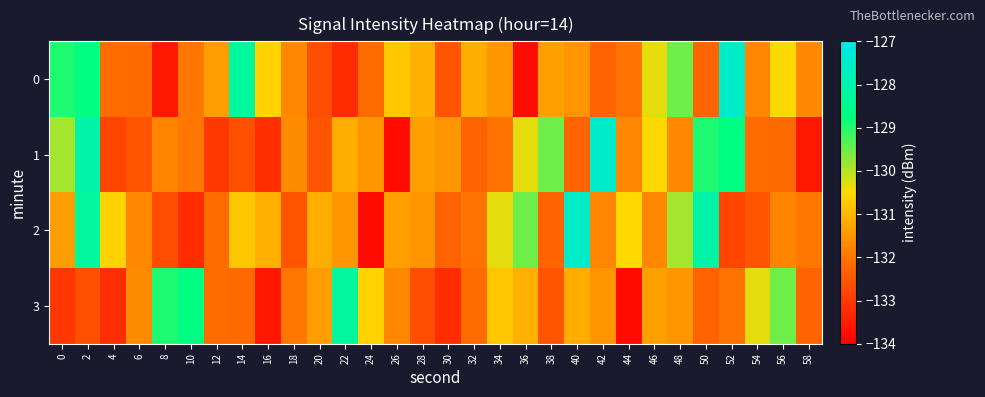

Which category has the highest value across all series?

52